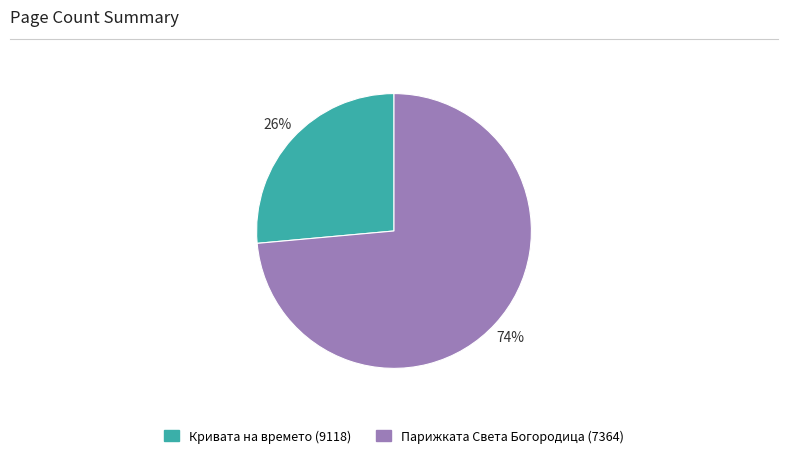

True or false: Кривата на времето (9118) accounts for 19% of the total.

False